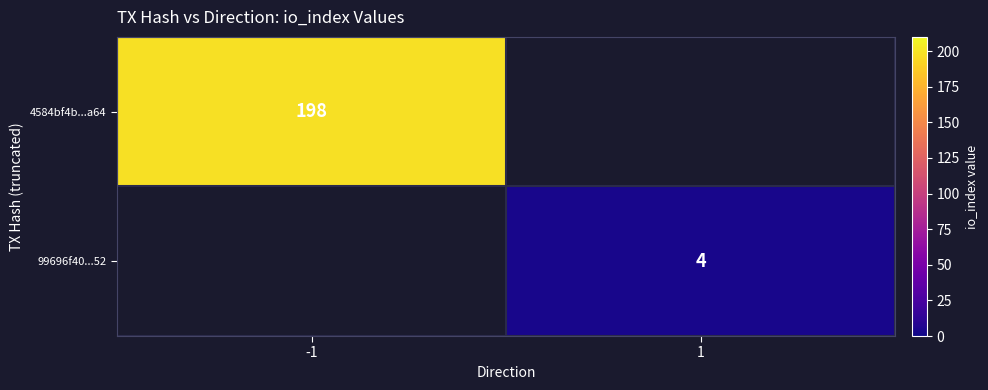

At how many categories does at least one series exceed 67?

1